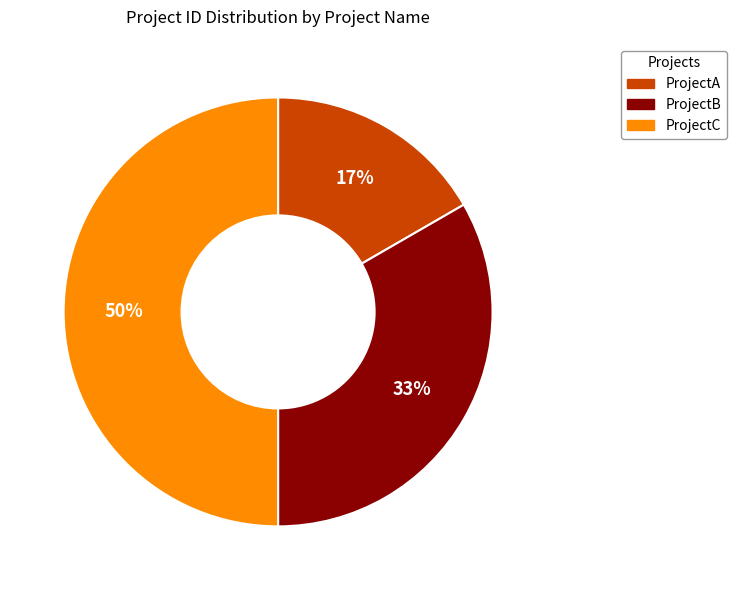

What percentage is the ProjectB slice, to the nearest percent?

33%